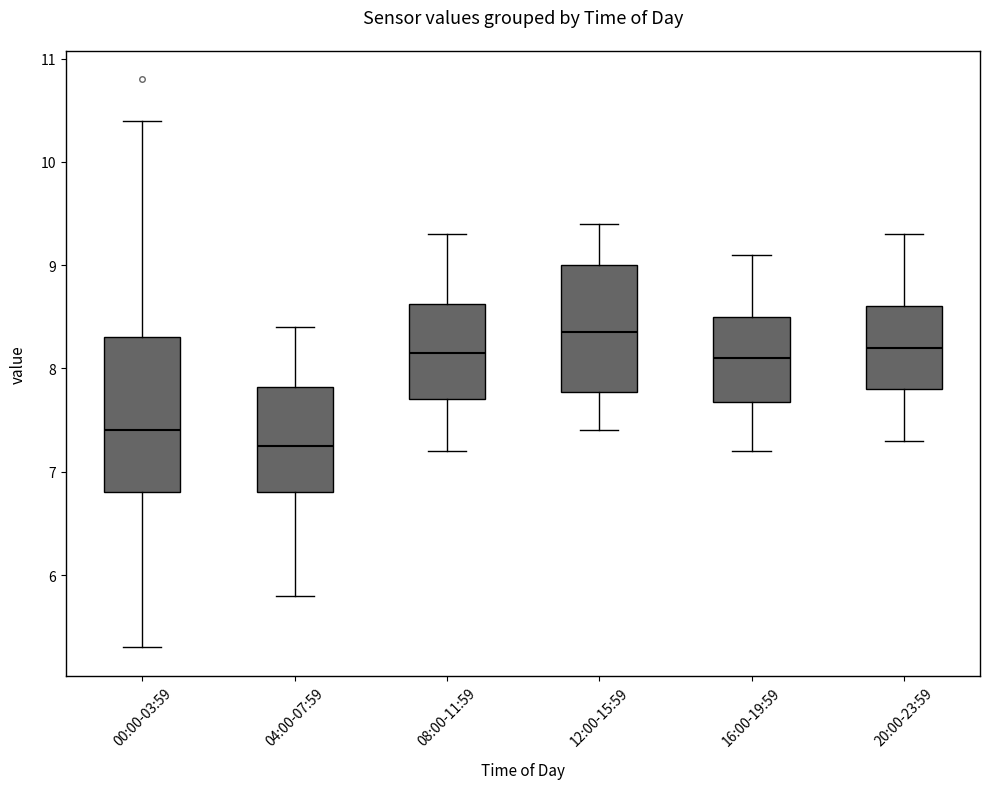

Reading left to right, transcribe this box plot: for each box, give where its median line is, the range the box spans, and where its two whiskers end, as read against the y-axis. The values are not printed on the chart, so give them approximately, as read against the axis.

00:00-03:59: median 7.4, box 6.8 to 8.3, whiskers 5.3 to 10.4
04:00-07:59: median 7.3, box 6.8 to 7.8, whiskers 5.8 to 8.4
08:00-11:59: median 8.2, box 7.7 to 8.6, whiskers 7.2 to 9.3
12:00-15:59: median 8.4, box 7.8 to 9.0, whiskers 7.4 to 9.4
16:00-19:59: median 8.1, box 7.7 to 8.5, whiskers 7.2 to 9.1
20:00-23:59: median 8.2, box 7.8 to 8.6, whiskers 7.3 to 9.3